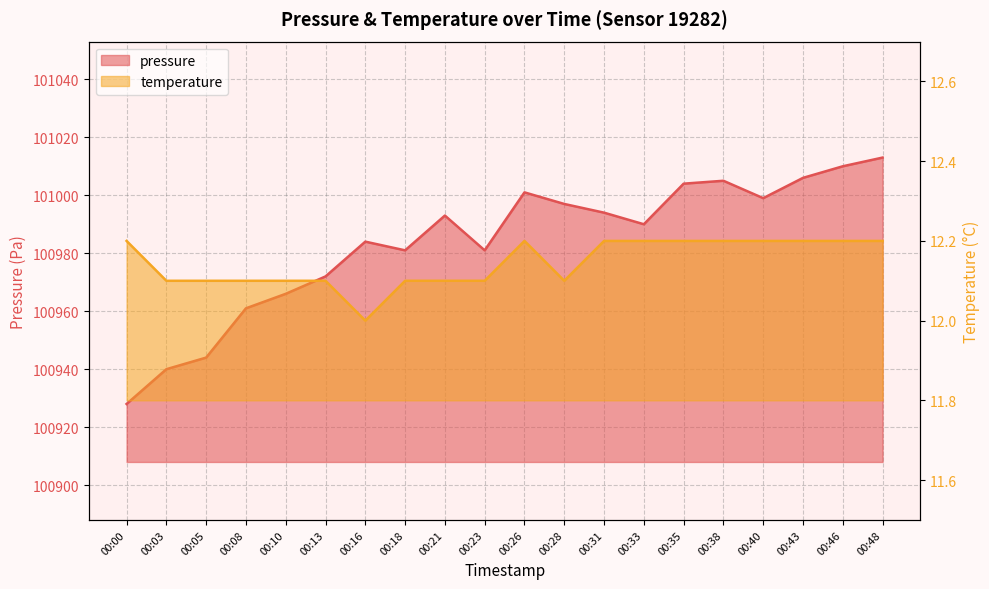

Is the value of temperature at 00:28 greater than the value of pressure at 00:28?

No